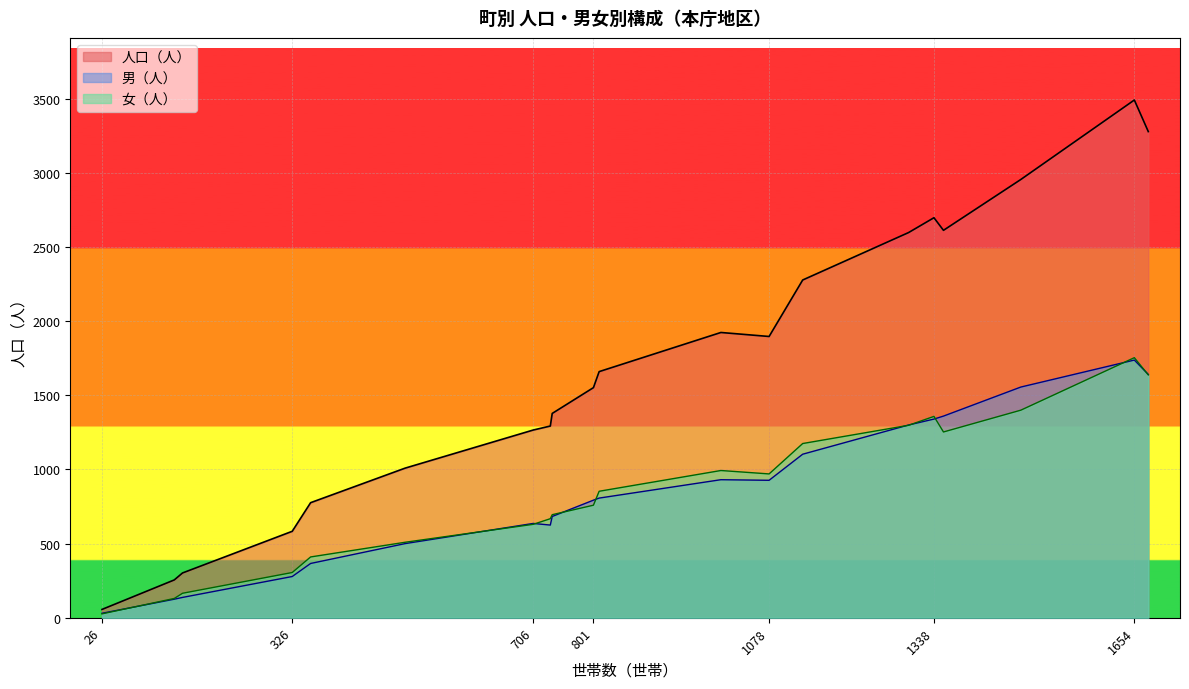

What is the value of the 人口（人） point at the 7th from the left?

1009